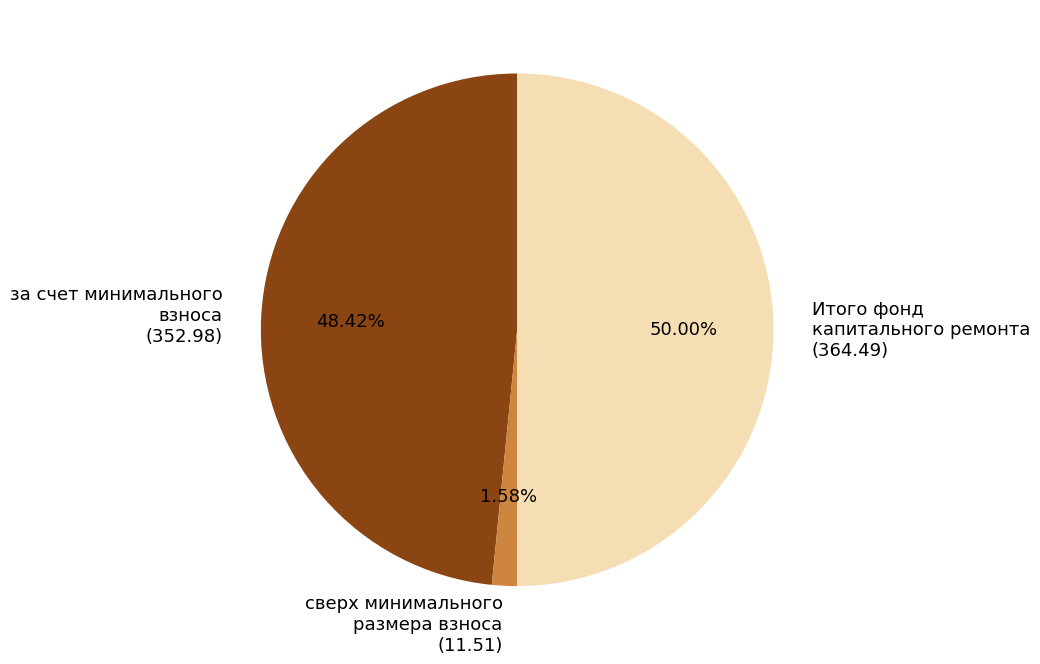

Rank the categories by value from highest to lowest.

Итого фонд капитального ремонта, за счет минимального взноса, сверх минимального размера взноса